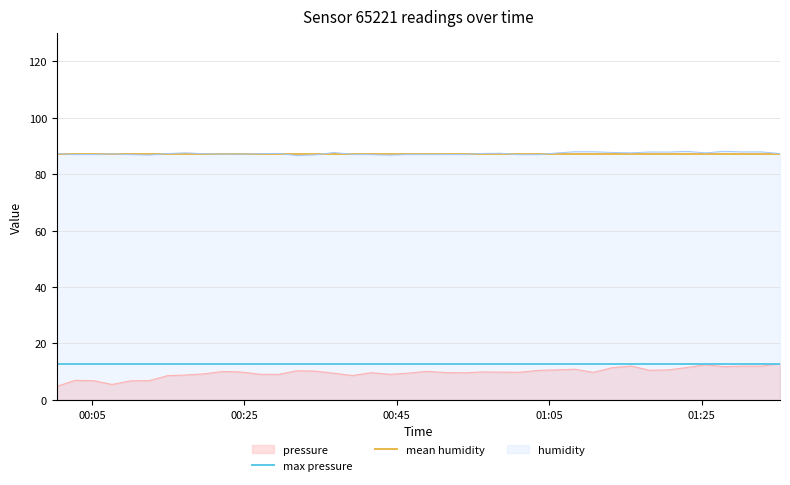

Is the value of mean humidity at 00:25 greater than the value of max pressure at 00:05?

Yes